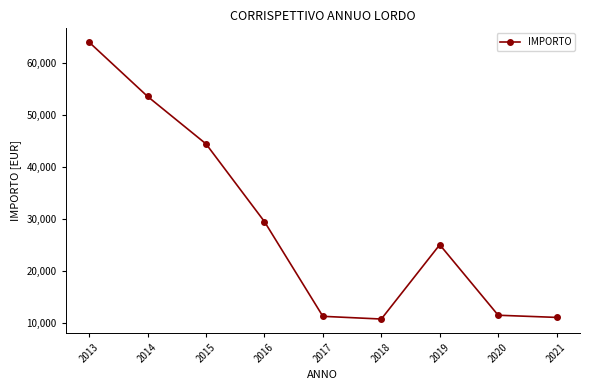

Where is the first local maximum?

2019